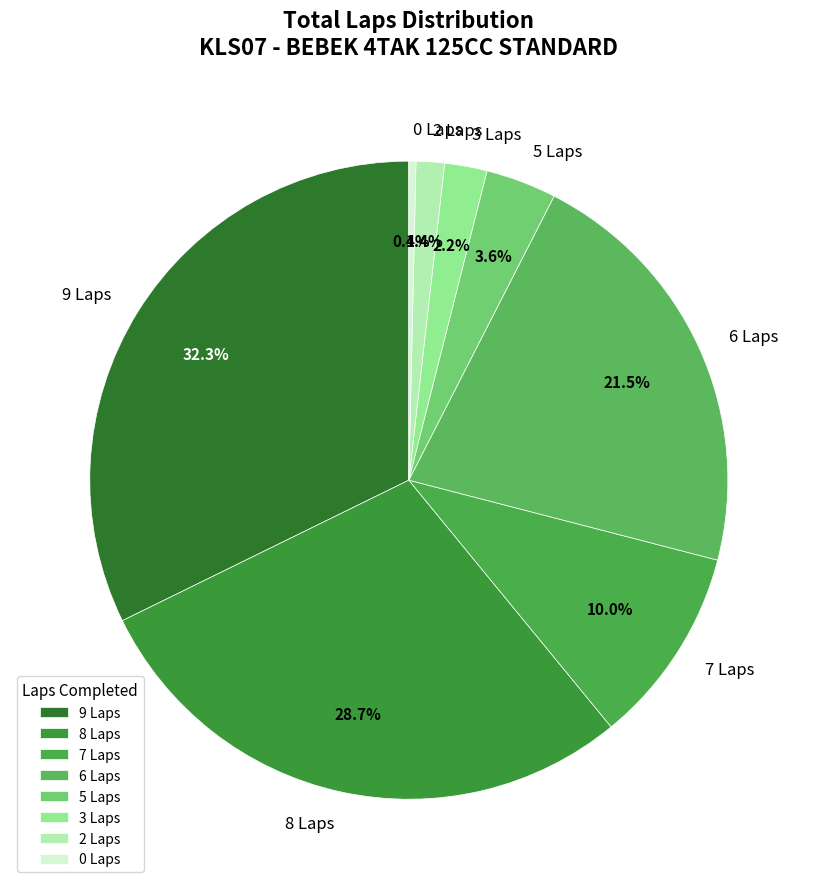

Rank the categories by value from lowest to highest.

0 Laps, 2 Laps, 3 Laps, 5 Laps, 7 Laps, 6 Laps, 8 Laps, 9 Laps